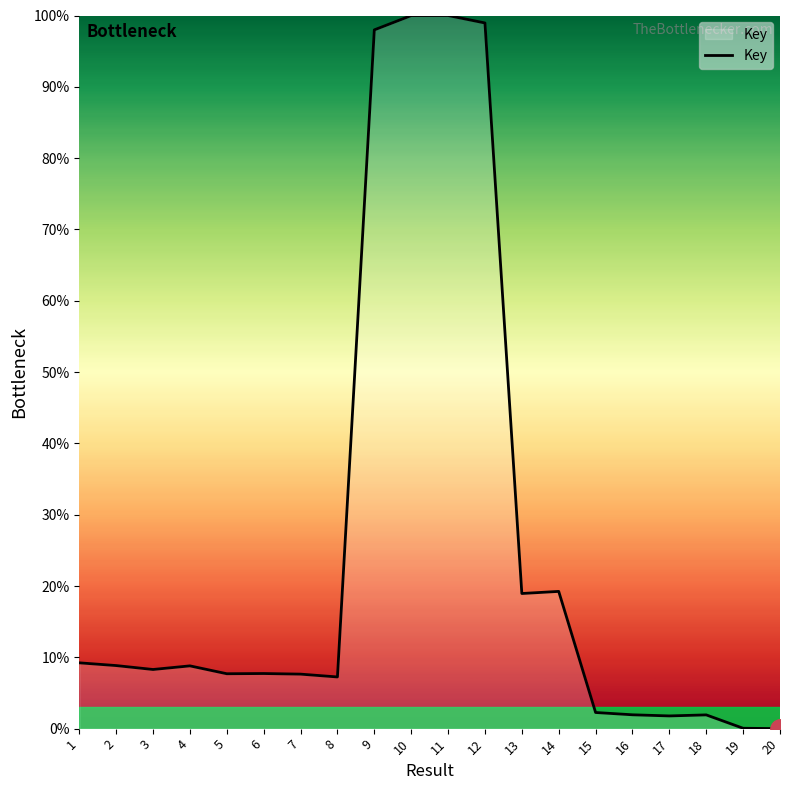

The chart shows a value of 47.5 at 12. True or false?

False